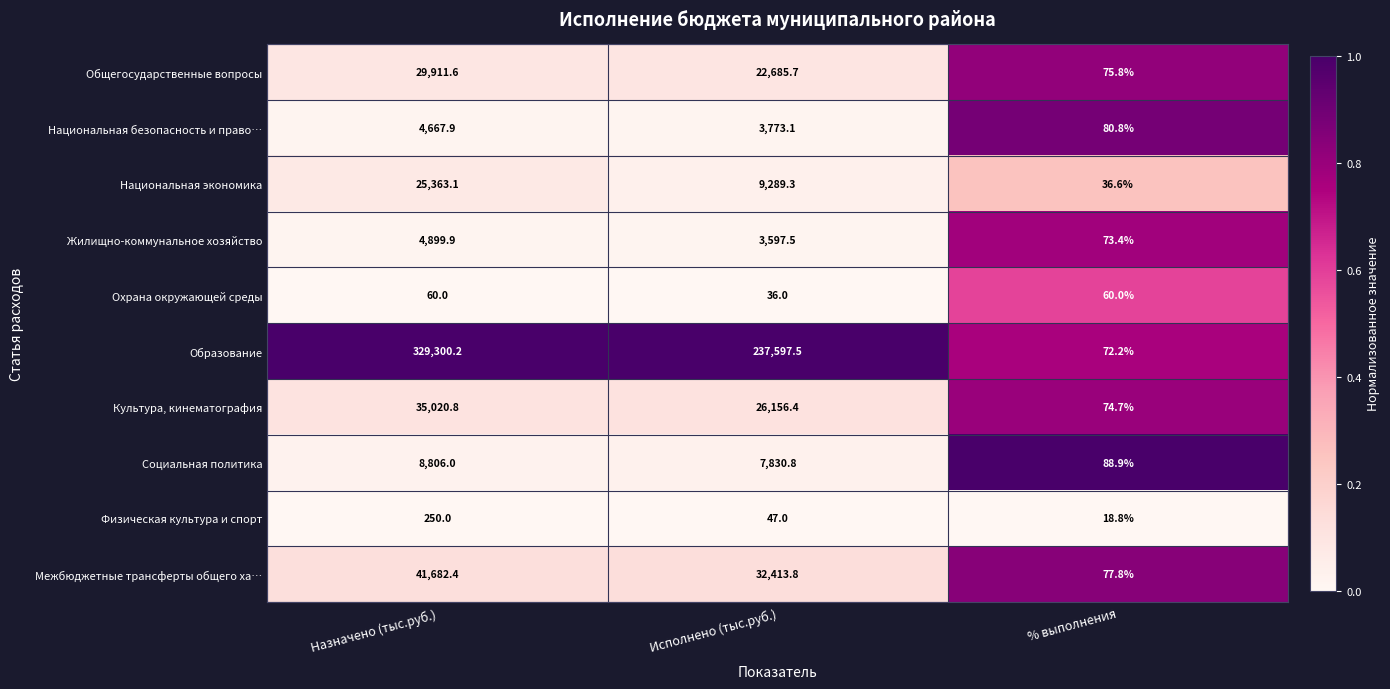

Where does the Жилищно-коммунальное хозяйство series first go above 3597?

Назначено (тыс.руб.)